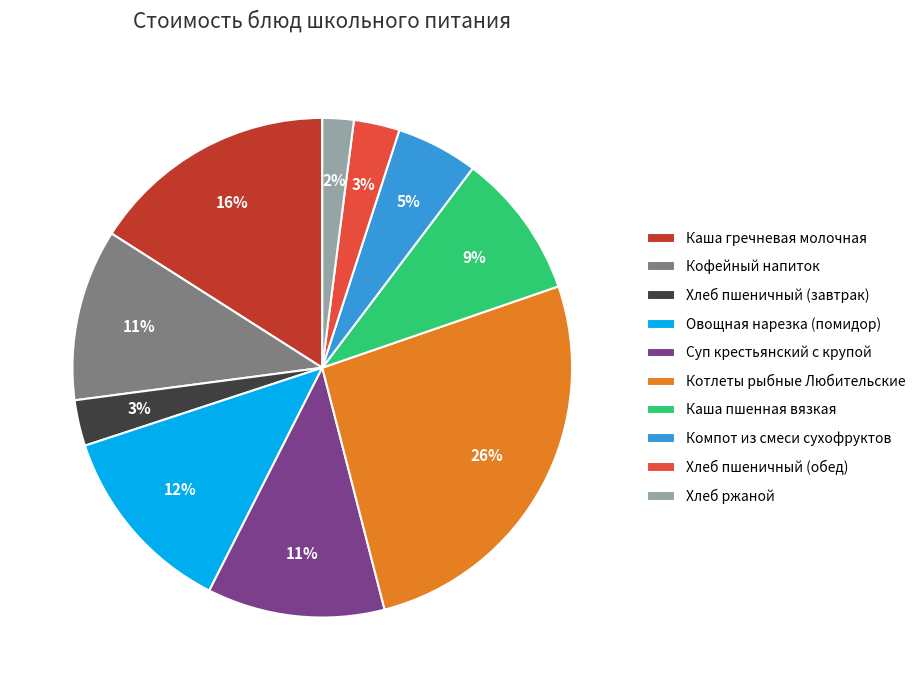

Do Компот из смеси сухофруктов and Каша гречневая молочная together represent more than half of the pie?

No